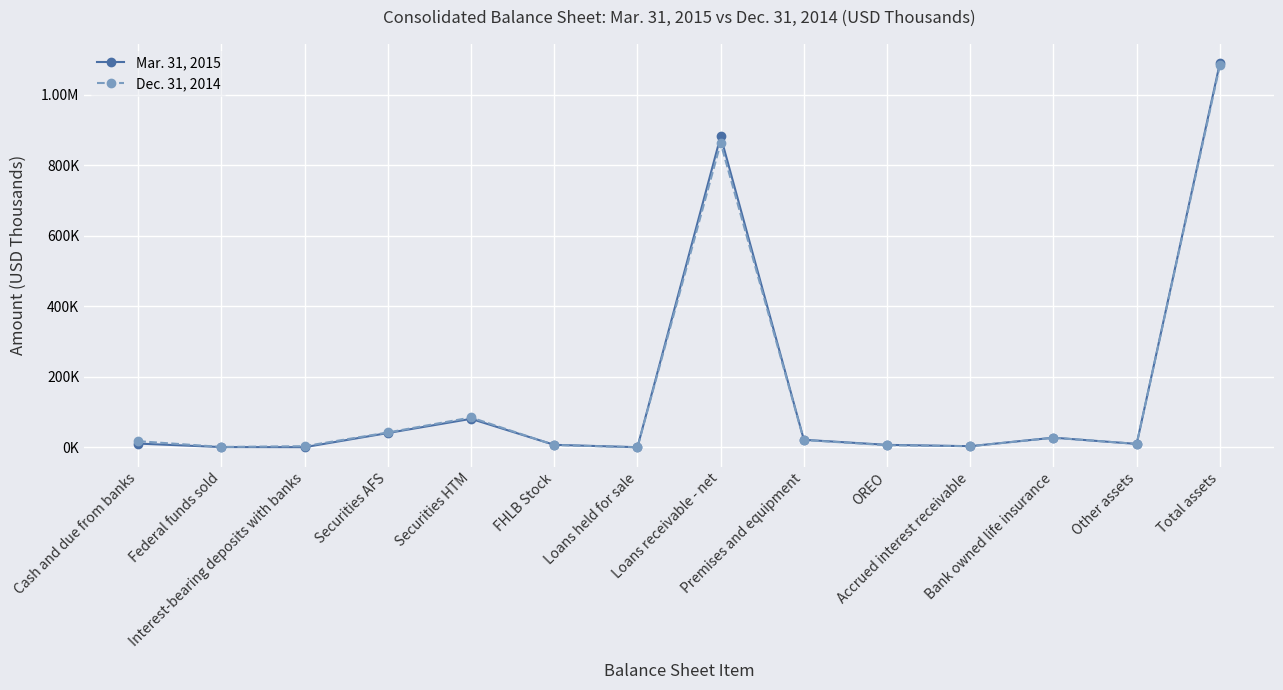

Does the chart have visible grid lines?

Yes